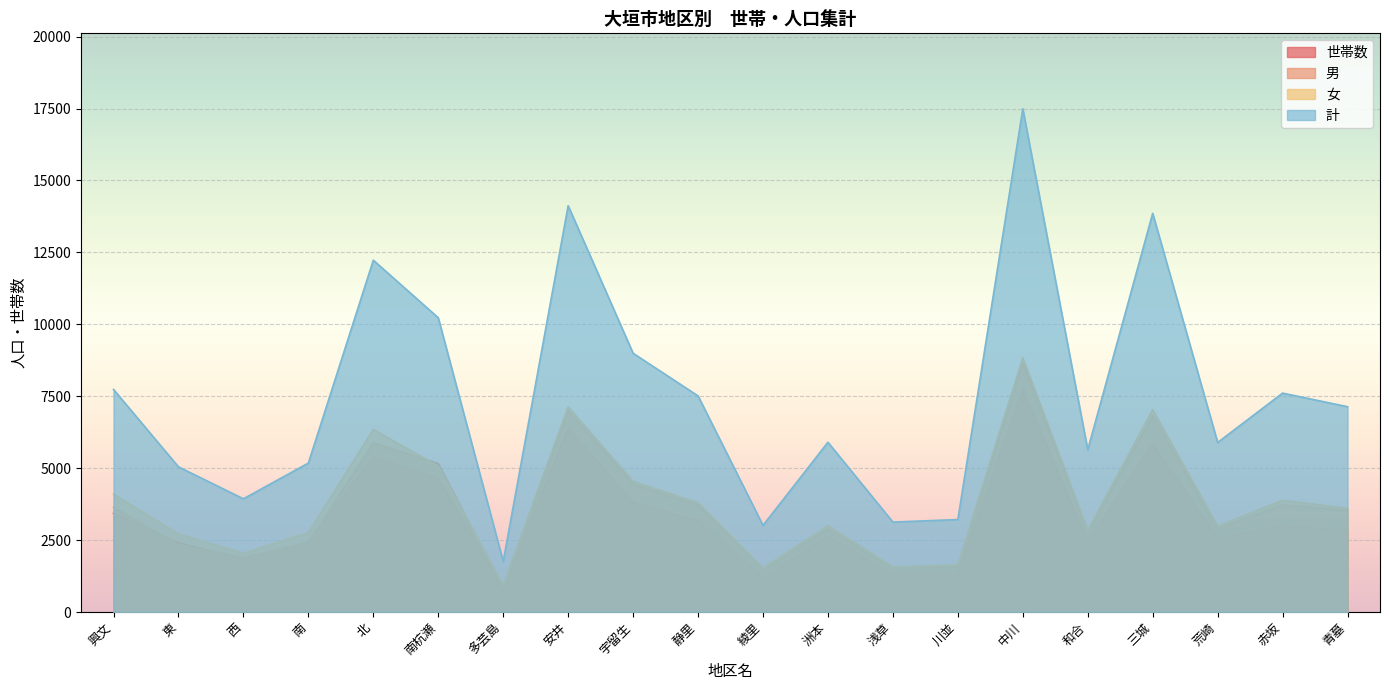

How many lines are shown in the chart?

4